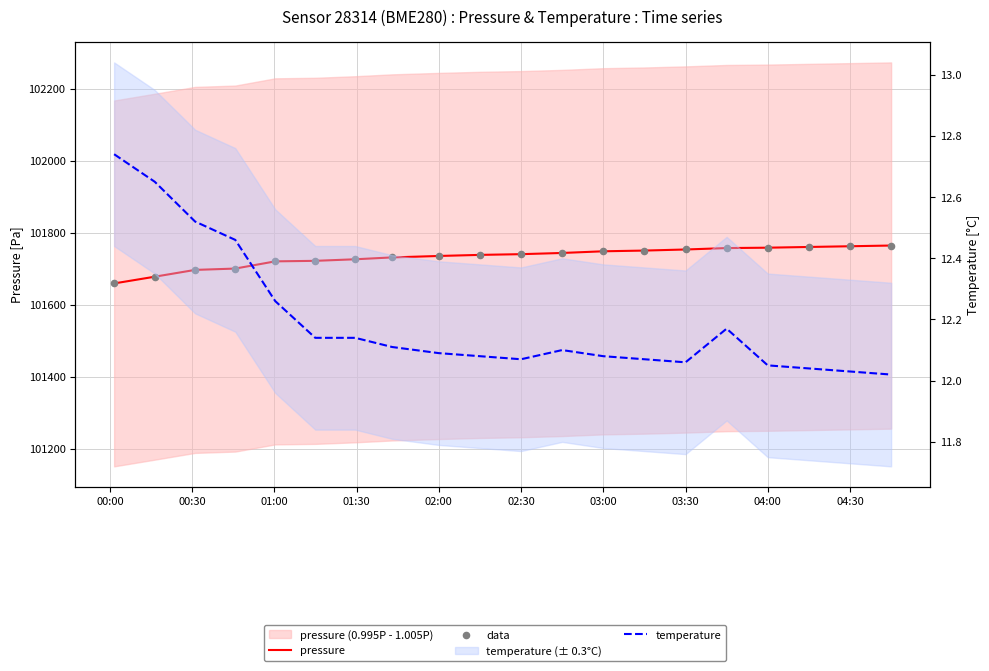

Which series reaches the minimum Y coordinate?

temperature